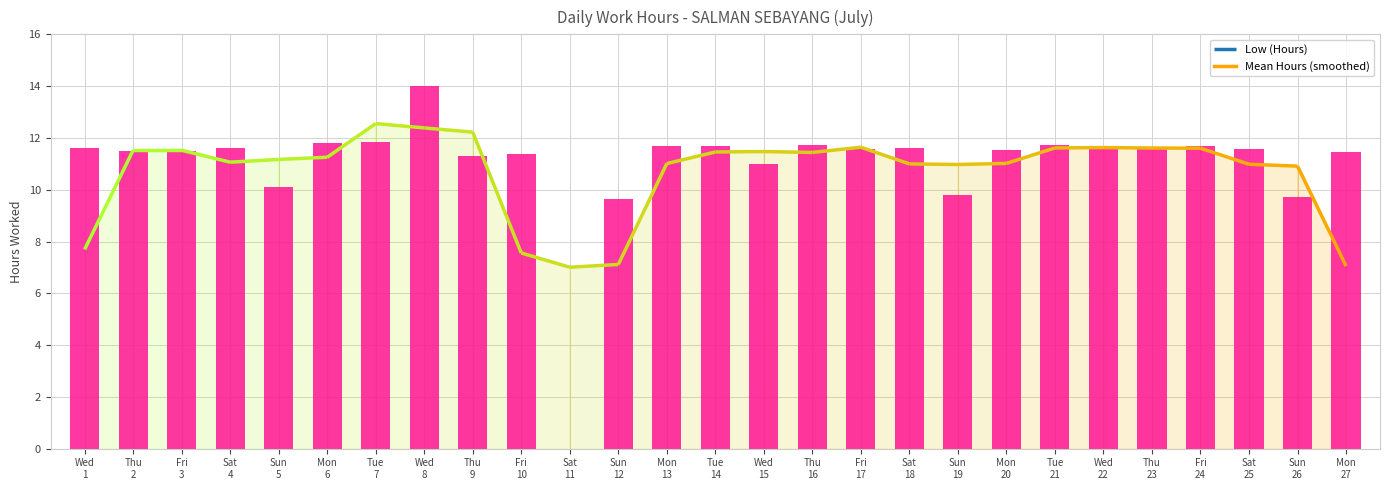

What is the difference between the values at Fri
24 and Wed
22?

0.1